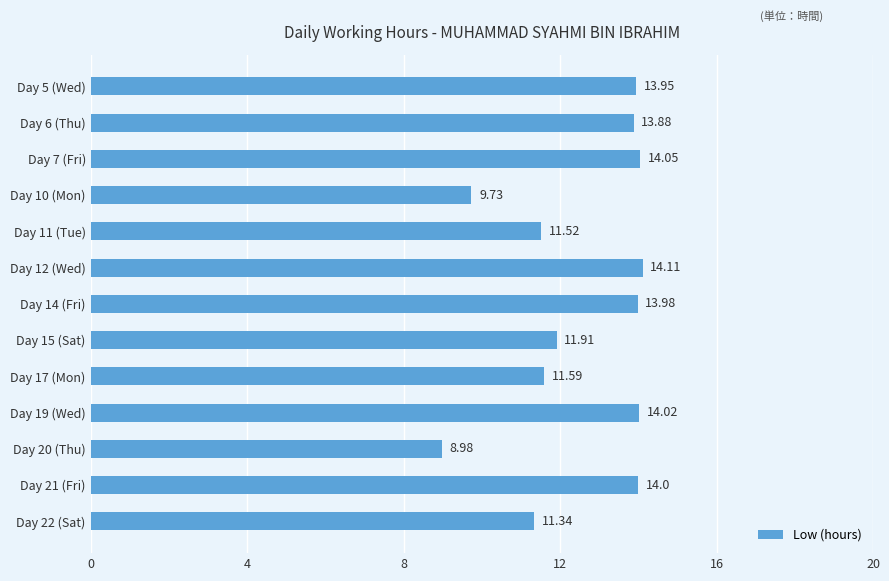

Approximately how many times larger is the value at Day 14 (Fri) compared to Day 15 (Sat)?

1.2